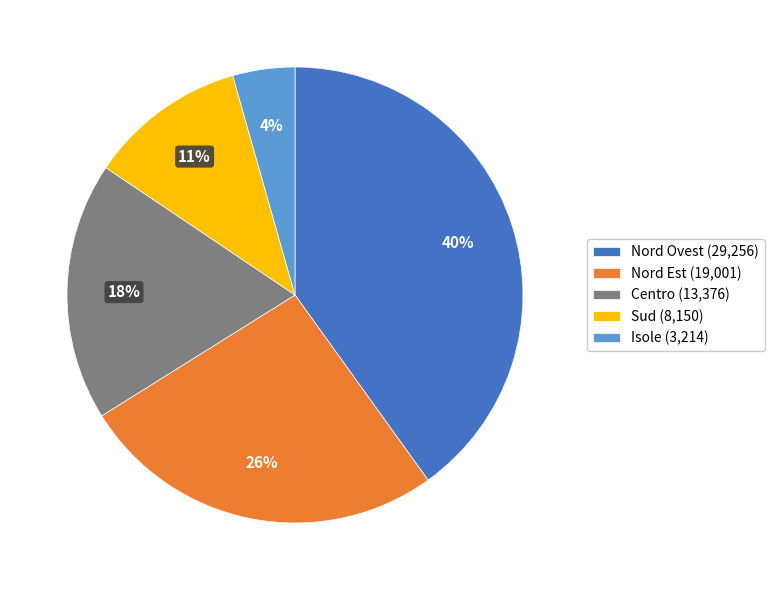

True or false: Nord Est accounts for 26% of the total.

True